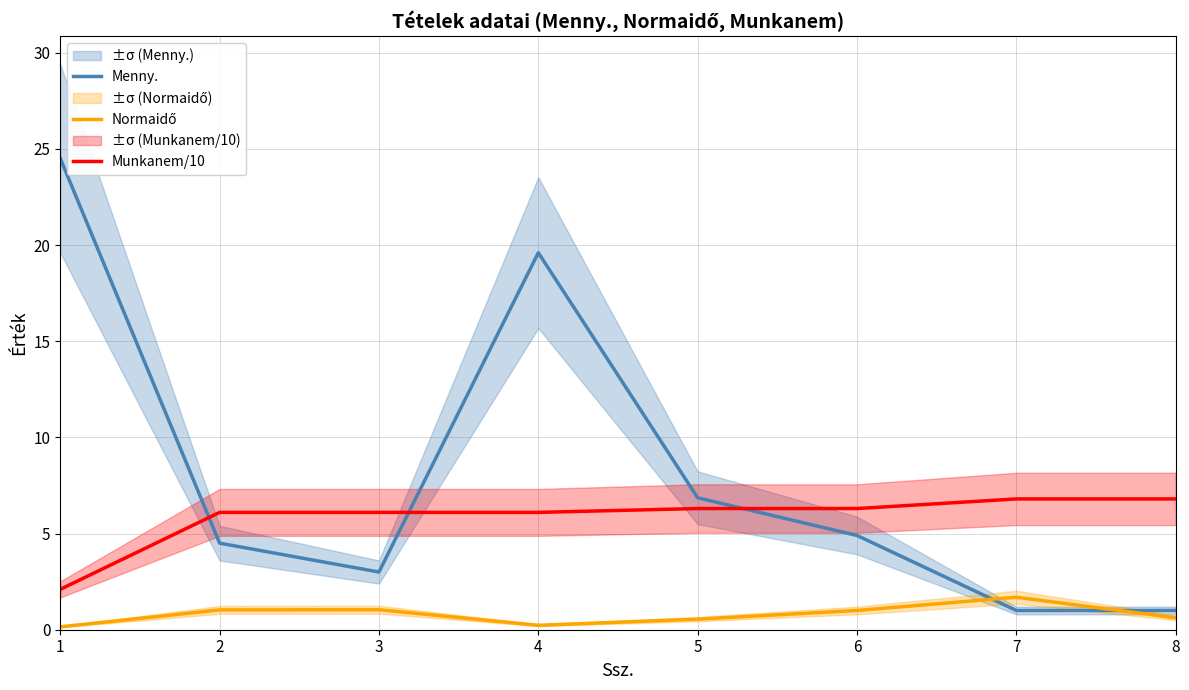

What is the difference between the highest and lowest values at 8?

6.2